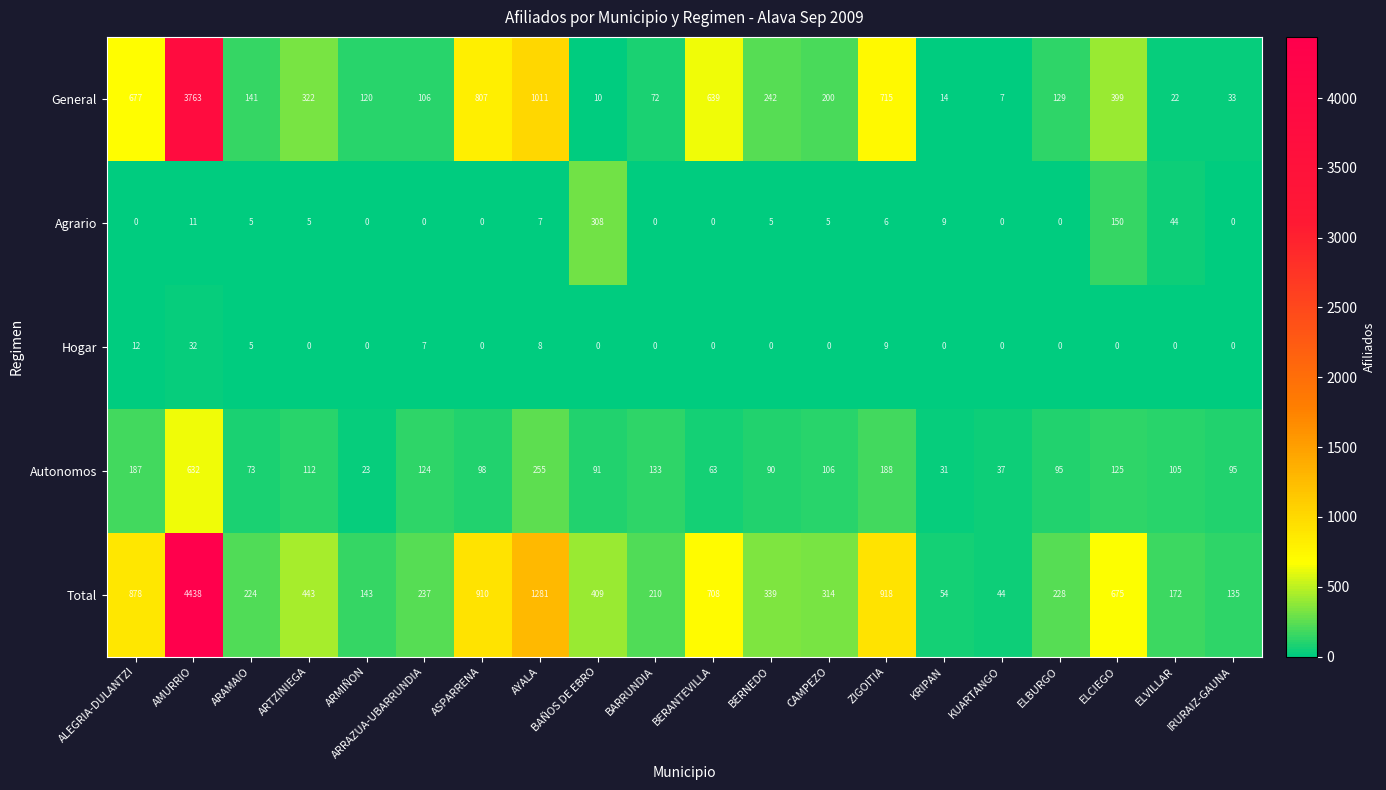

Which series changed the most between CAMPEZO and ELBURGO?

Total